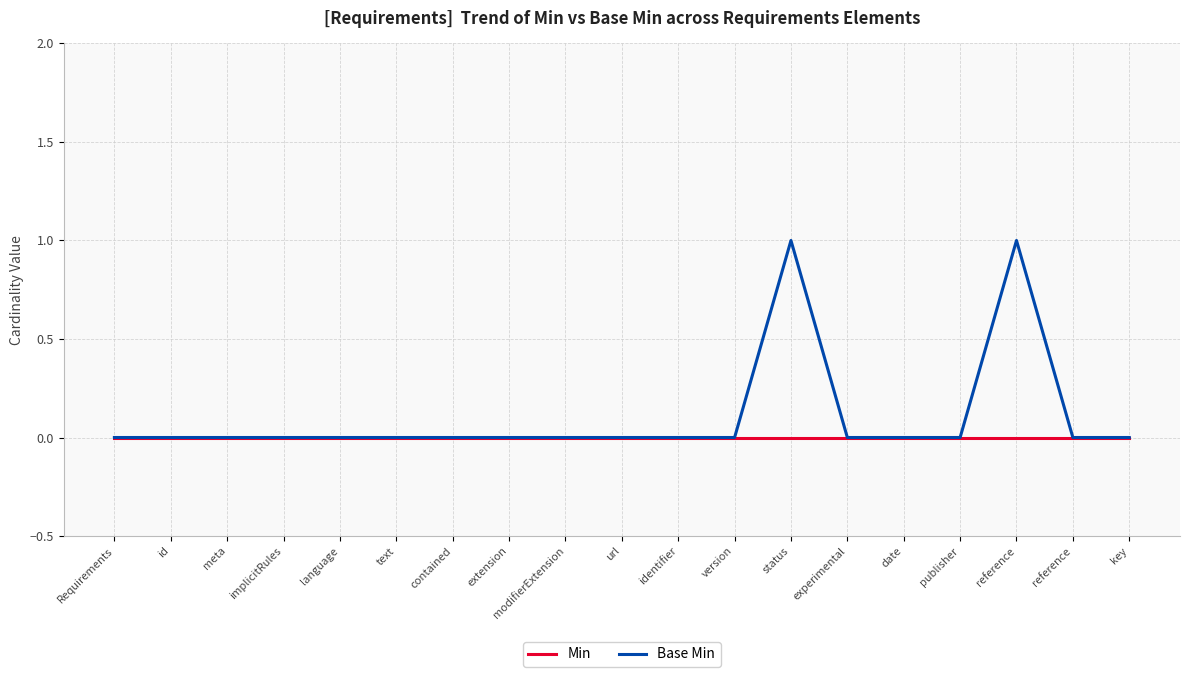

Which category has the highest value across all series?

status